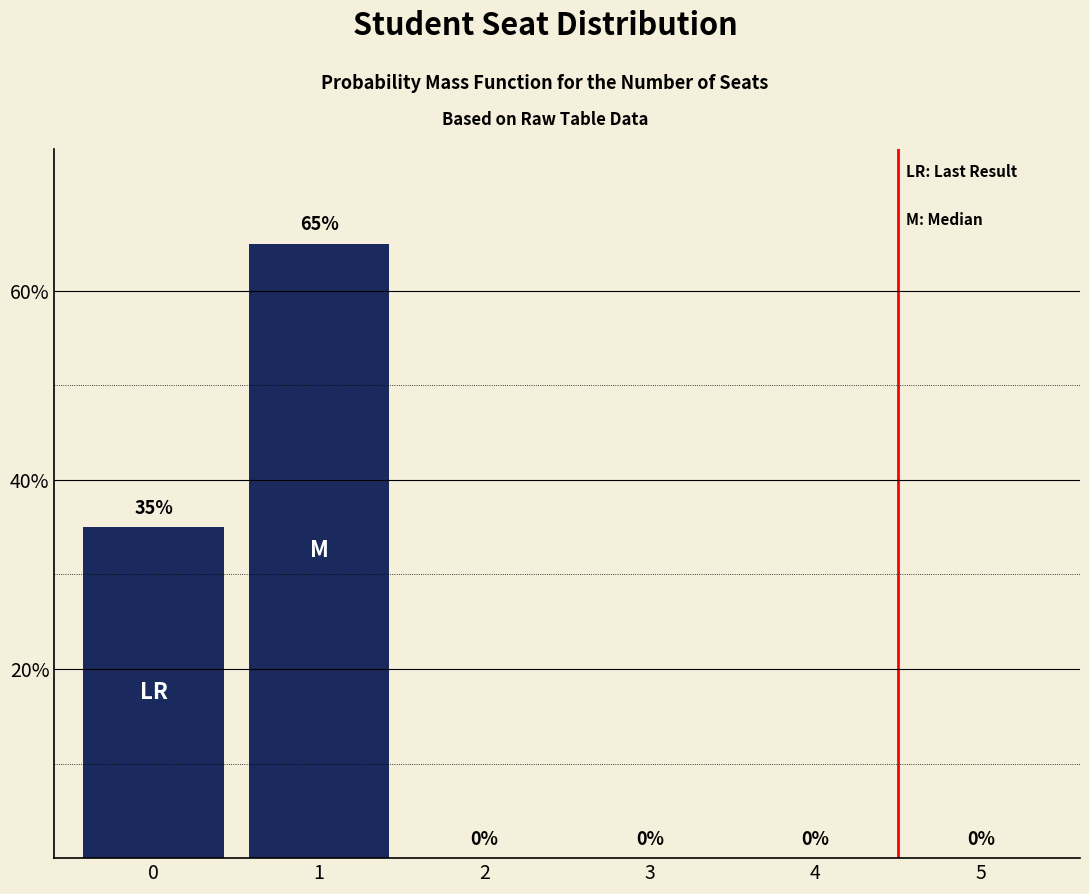

Are the bars horizontal?

No